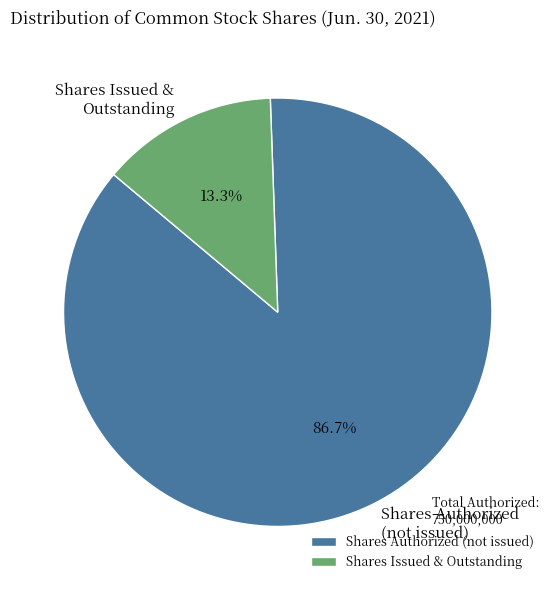

Which has a higher value, Shares Issued & Outstanding or Shares Authorized (not issued)?

Shares Authorized (not issued)